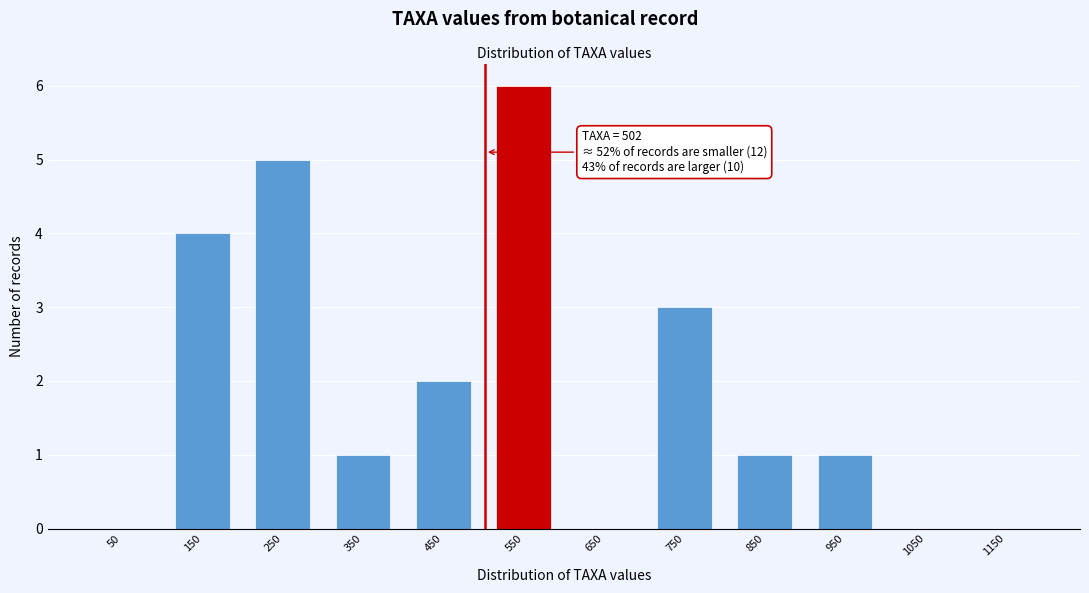

Which range on the x-axis has the tallest bar?

500 to 600